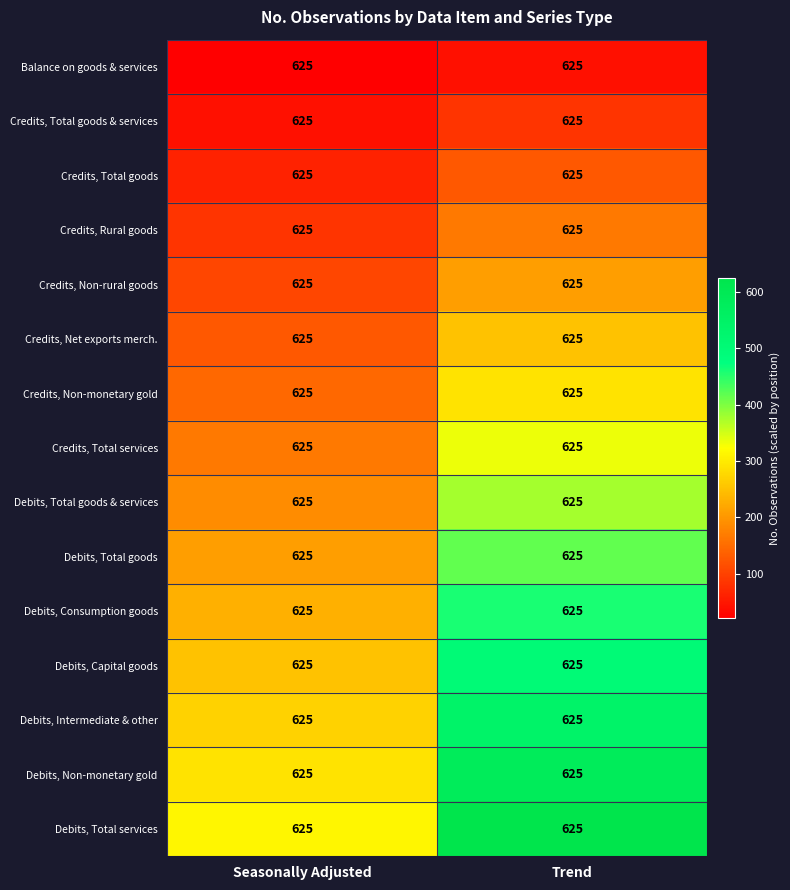

Count the number of categories in the chart.

2